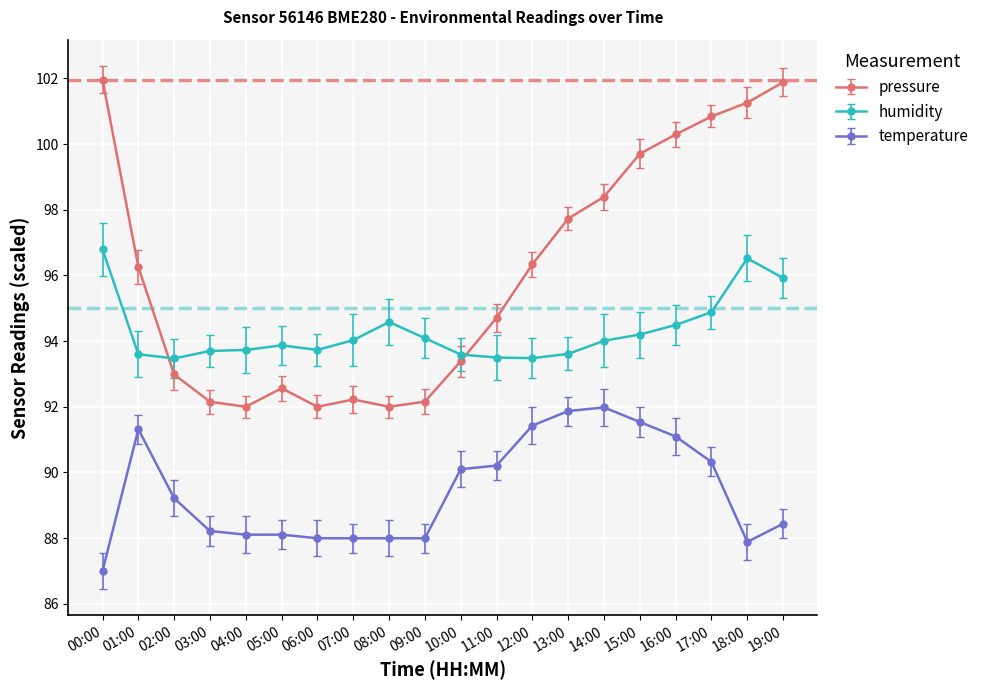

What value does the humidity series have at 18:00?

96.5